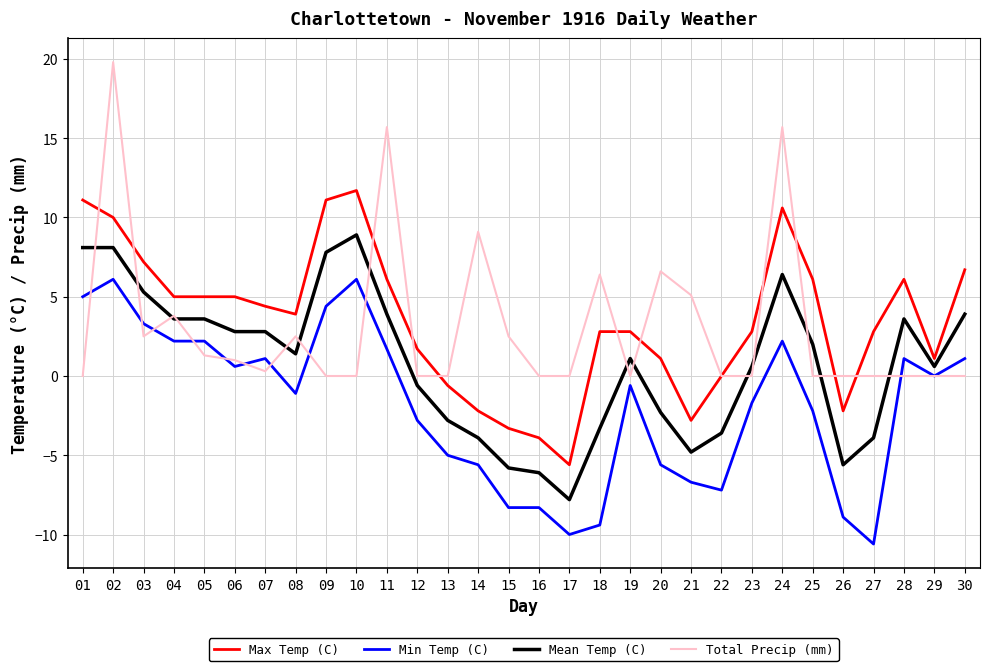

True or false: Min Temp (C) and Max Temp (C) cross at least once.

False